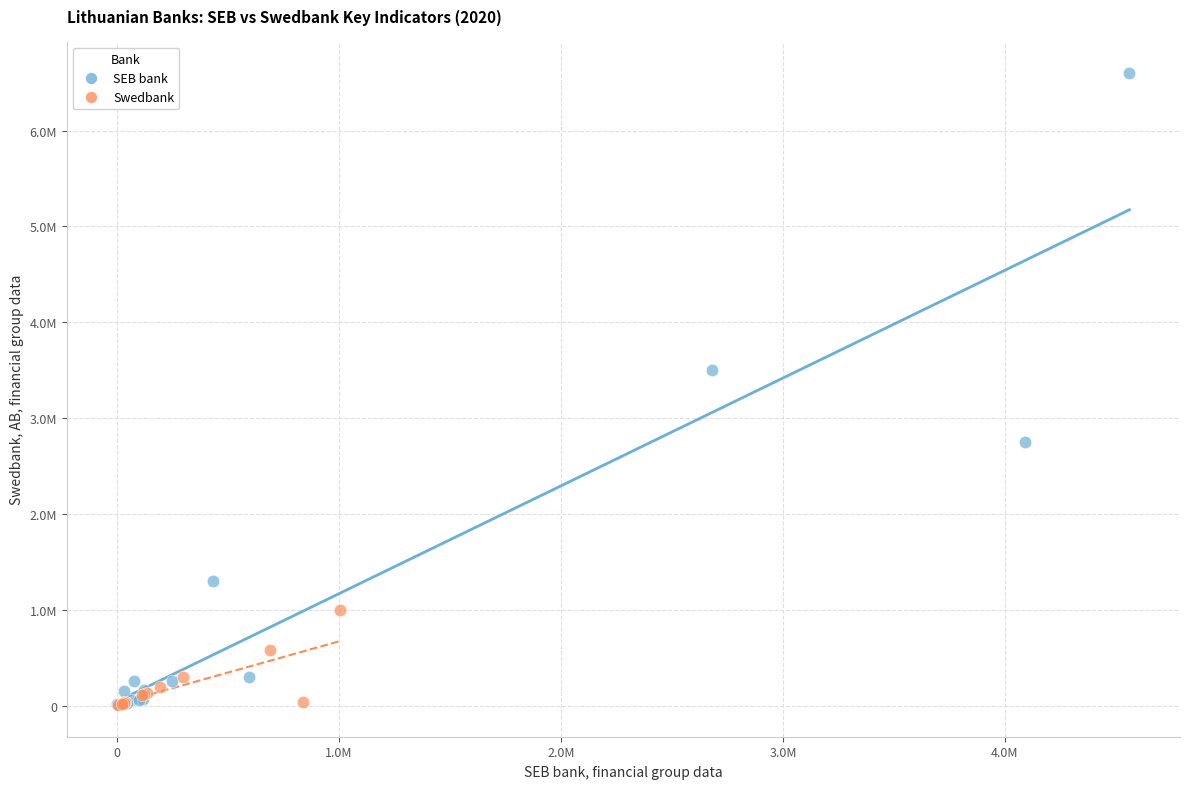

What are all the series names shown in the legend?

SEB bank, Swedbank